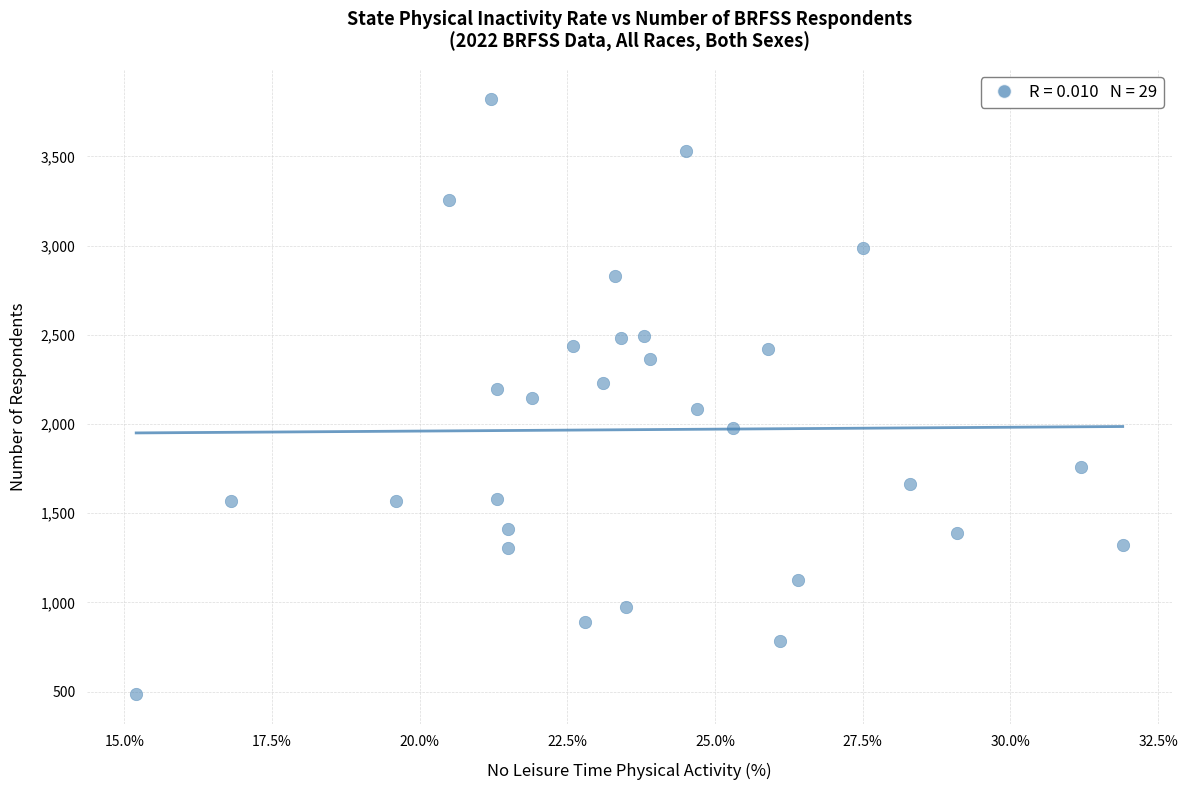

What is the range of Y values (max minus min)?

3336